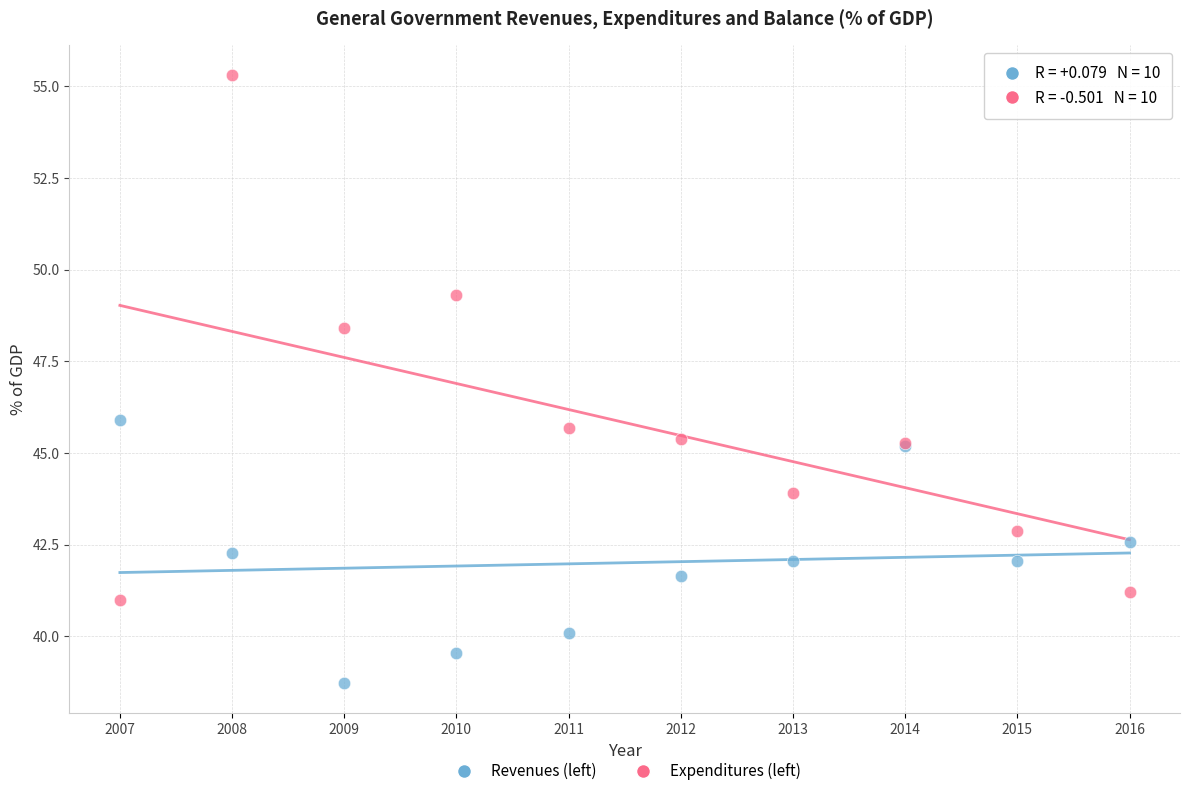

Across all series, what Y value is closest to 47?

45.9